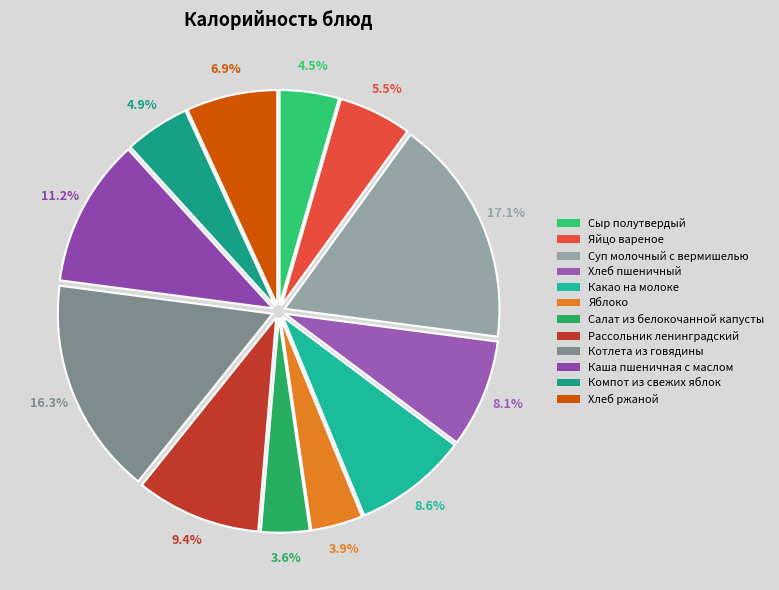

The Какао на молоке slice represents 9% of the pie. True or false?

True